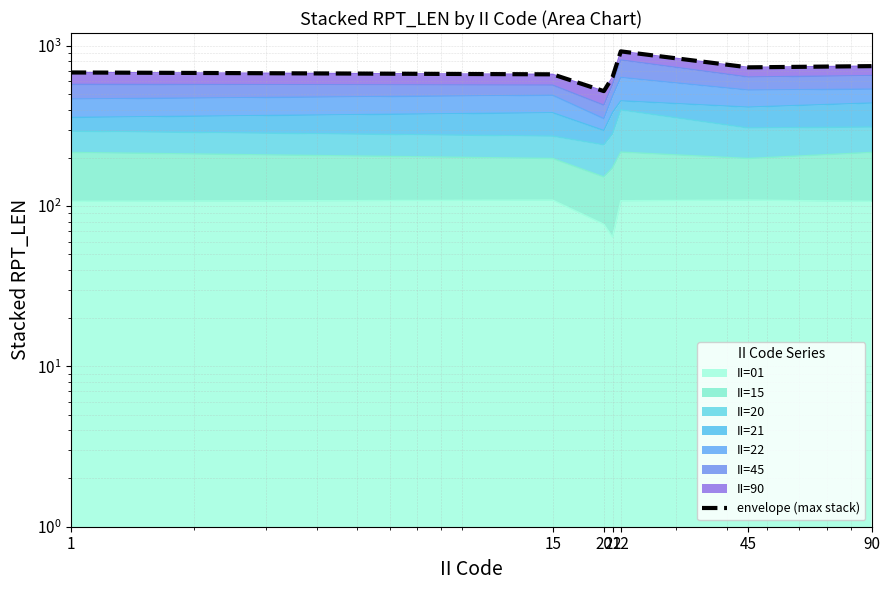

How many points are higher than both their immediate neighbors (excluding endpoints)?

1